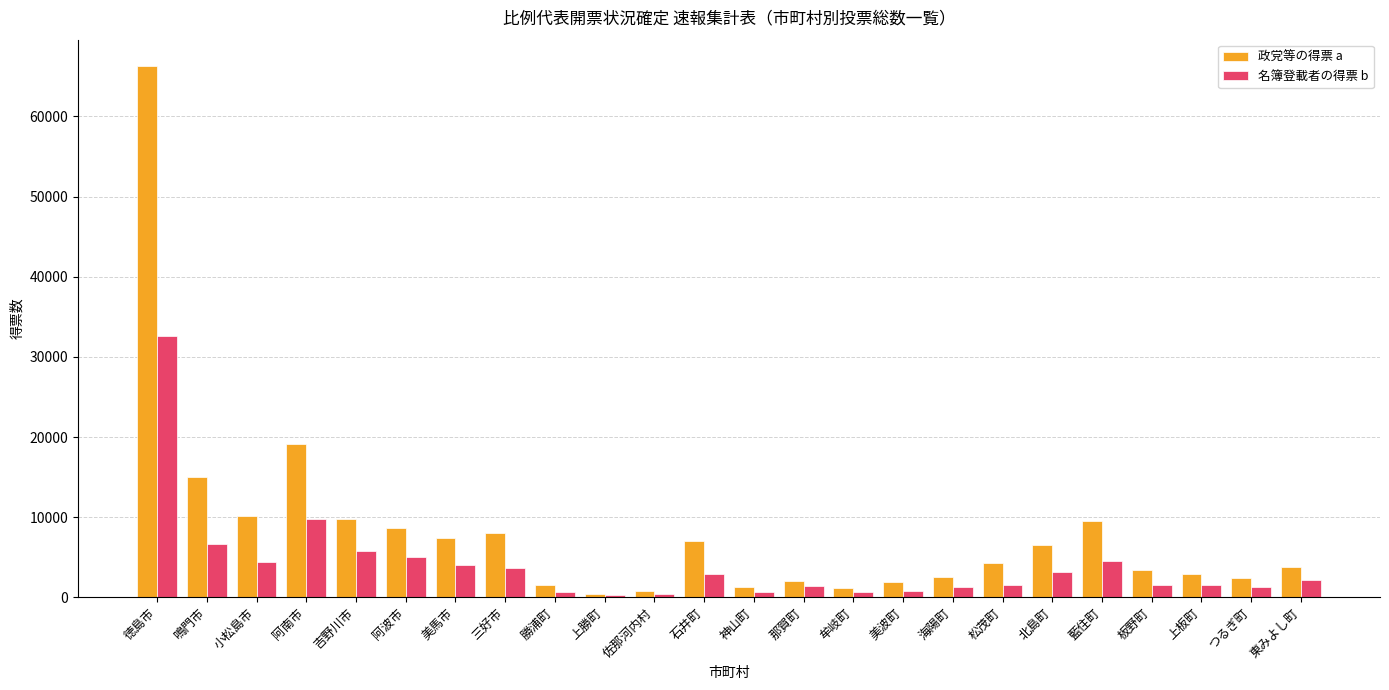

What is the value of the 政党等の得票 a bar at the 3rd from the left?

10140